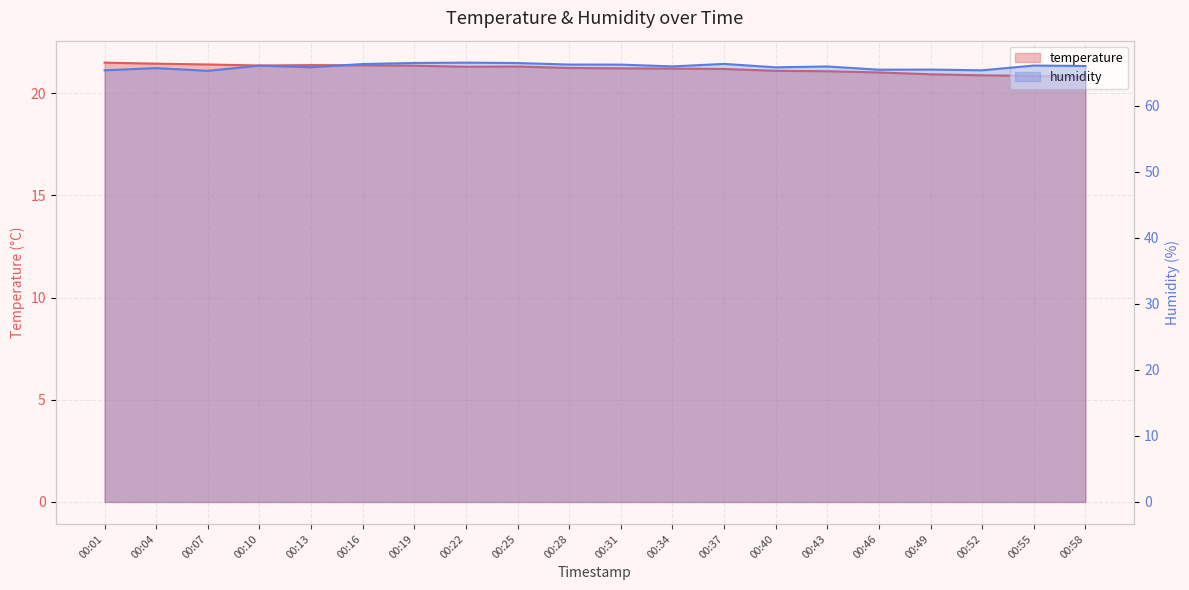

True or false: temperature has a value of 20.9 at 00:49.

True